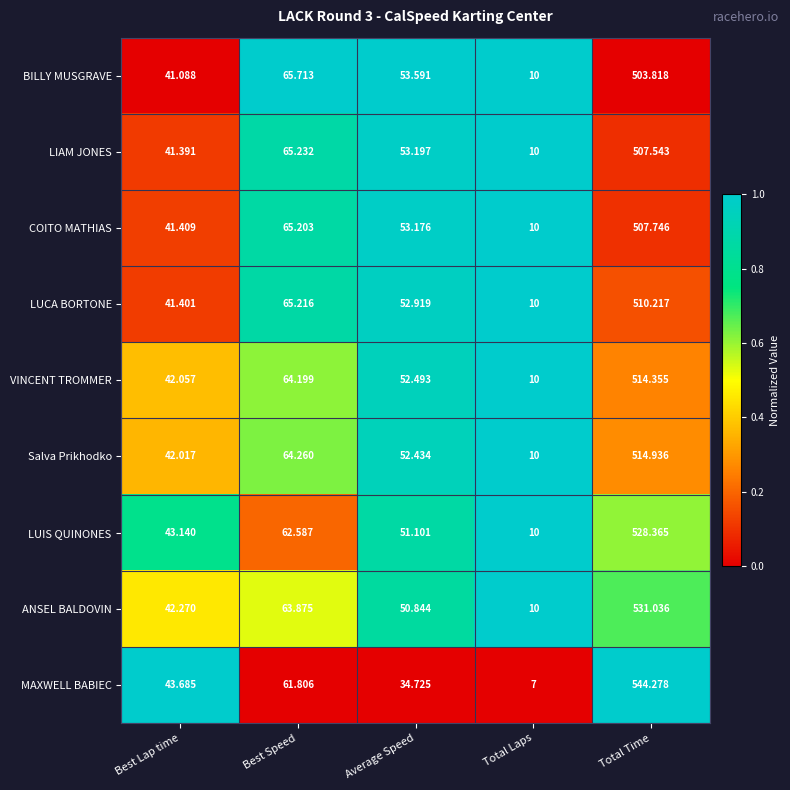

What is the total value across all series at Total Time?

4662.3